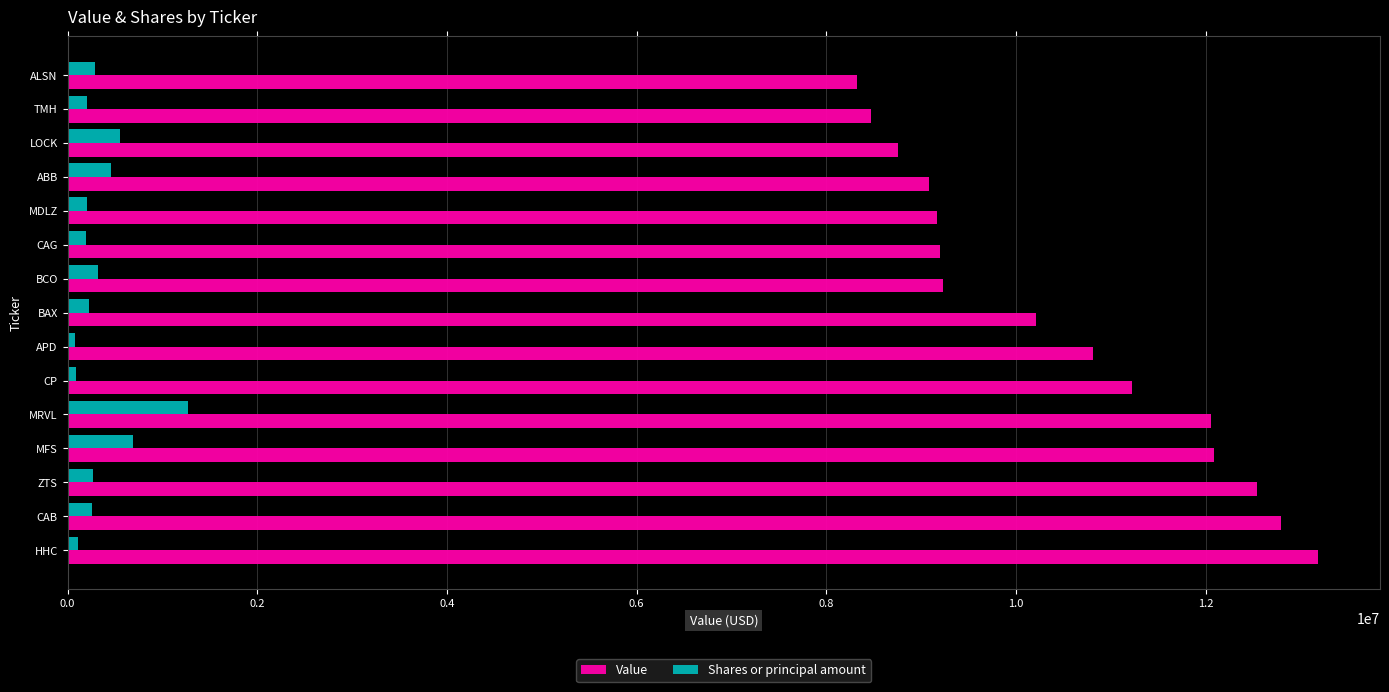

True or false: Value has a value of 2333196 at CAG.

False